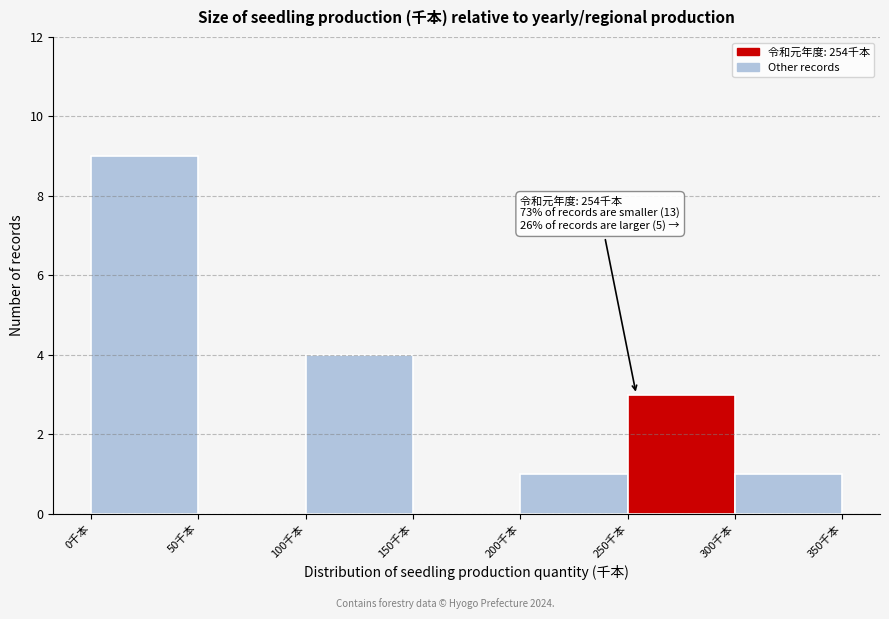

Which range on the x-axis has the tallest bar?

0 to 50